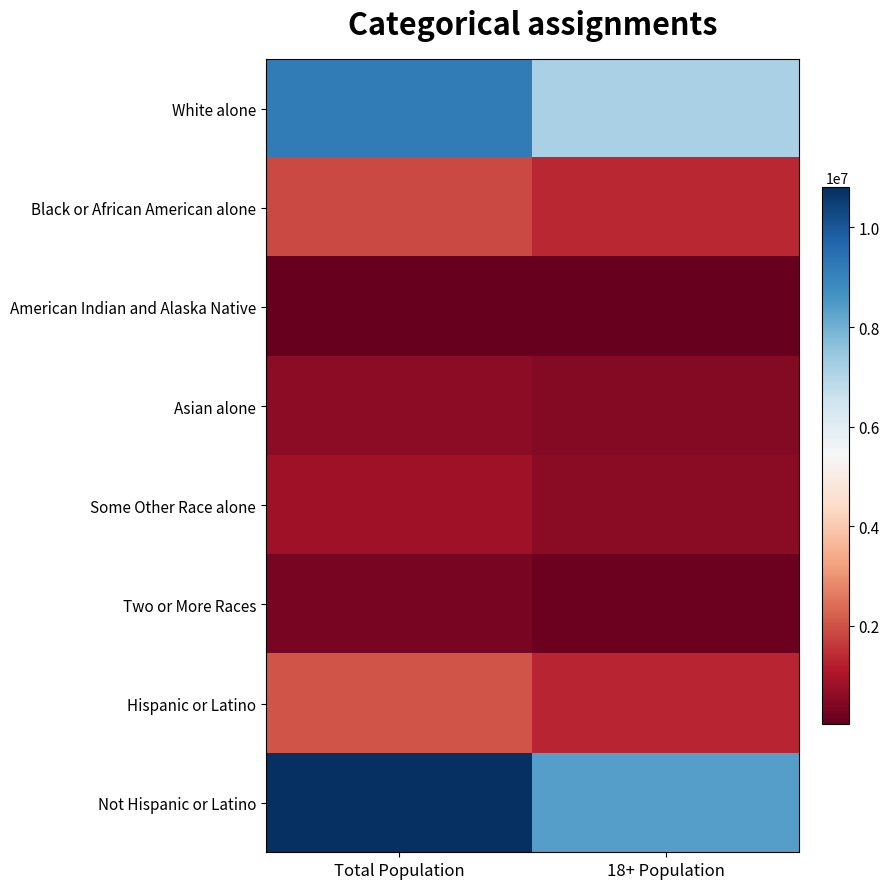

List the series in order of their peak value, lowest first.

American Indian and Alaska Native, Two or More Races, Asian alone, Some Other Race alone, Black or African American alone, Hispanic or Latino, White alone, Not Hispanic or Latino